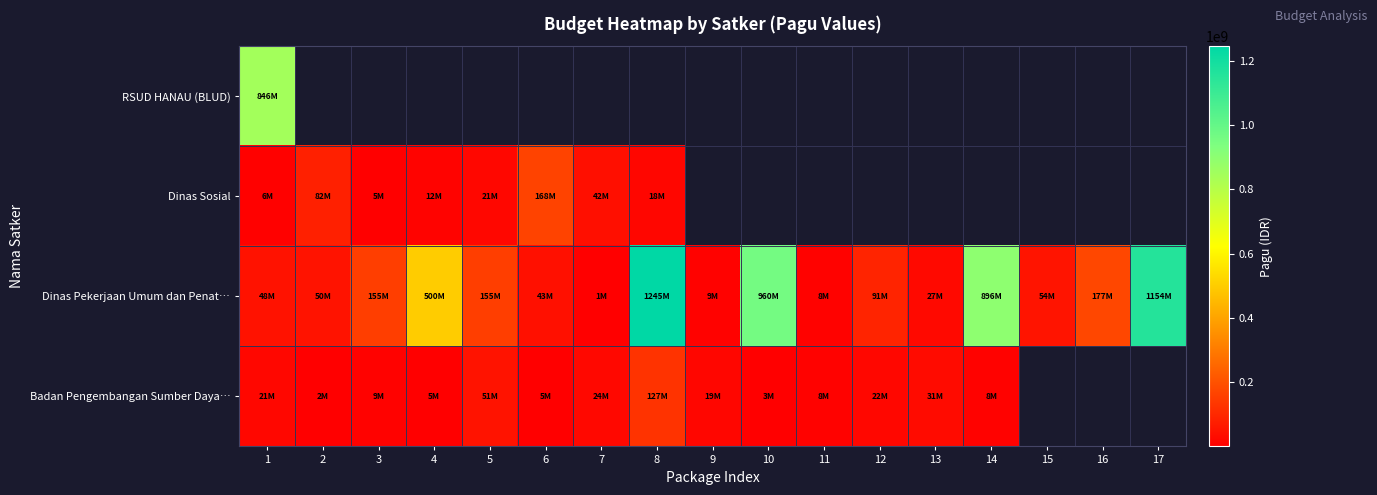

Where does the Badan Pengembangan Sumber Daya… series first go above 21435851?

5